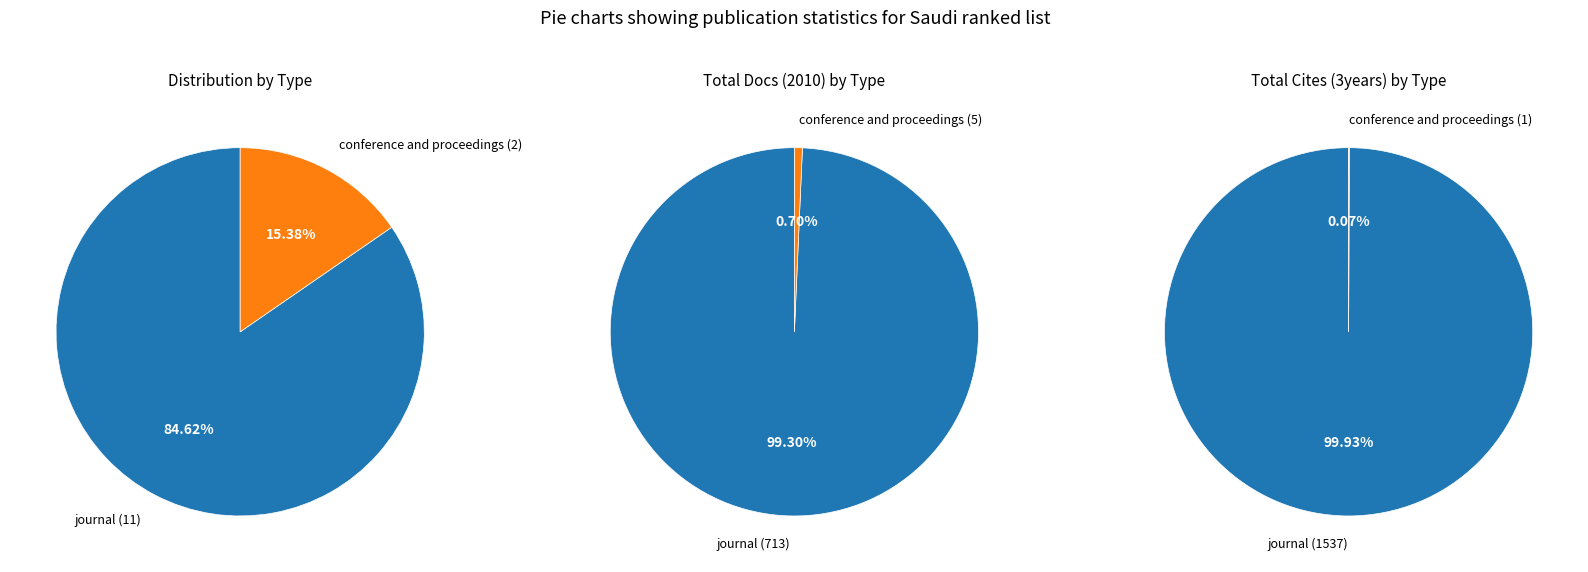

Between journal and conference and proceedings, which is larger?

journal